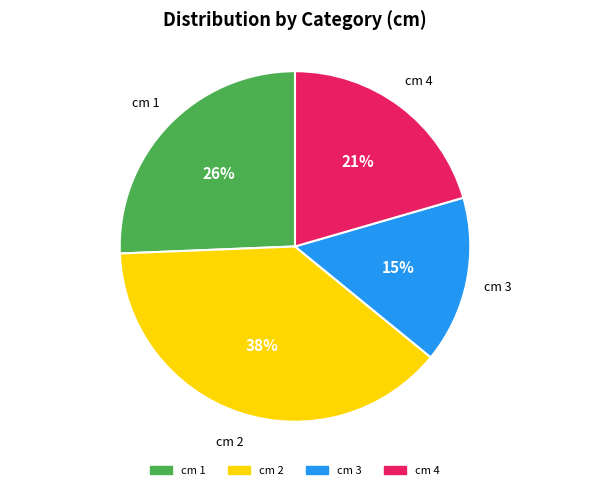

Is the sum of cm 1 and cm 3 greater than half?

No